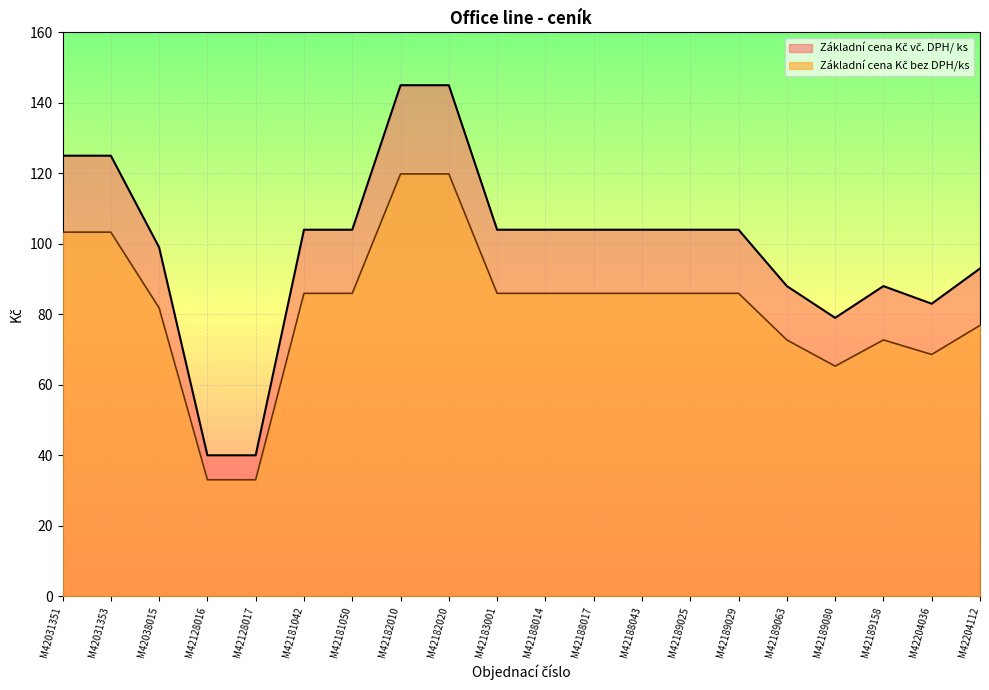

Read the Základní cena Kč bez DPH/ks value at M42128016.

33.1